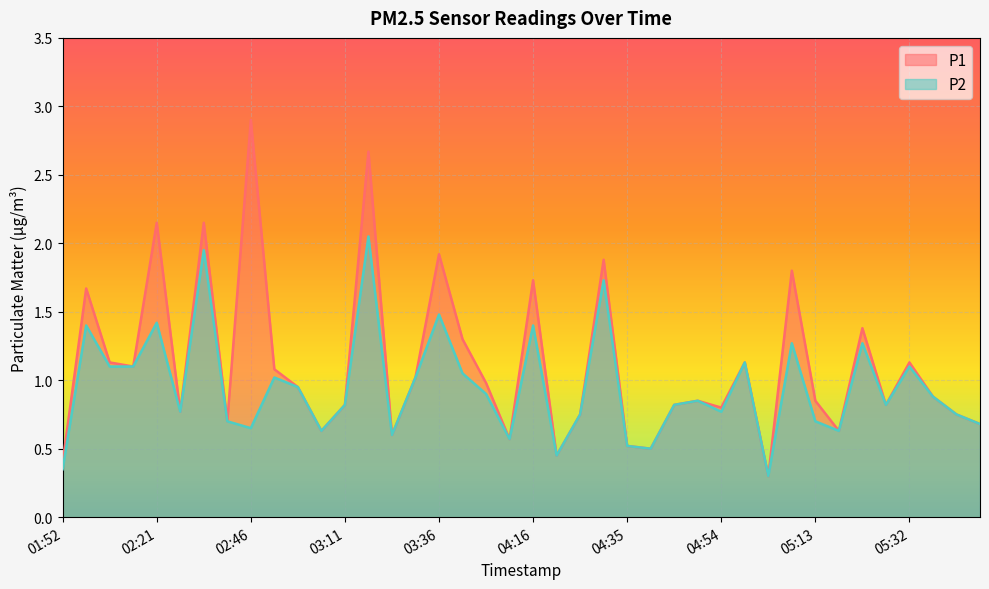

List the labels in order of P2 value, largest first.

03:21, 02:36, 04:30, 03:36, 02:21, 01:57, 04:16, 05:08, 05:23, 04:59, 02:02, 02:06, 05:32, 04:01, 02:56, 03:31, 03:01, 04:06, 05:37, 04:49, 03:11, 04:45, 05:27, 02:31, 04:54, 04:25, 05:42, 02:41, 05:13, 05:47, 02:46, 03:06, 05:18, 03:26, 04:11, 04:35, 04:40, 04:20, 01:52, 05:04